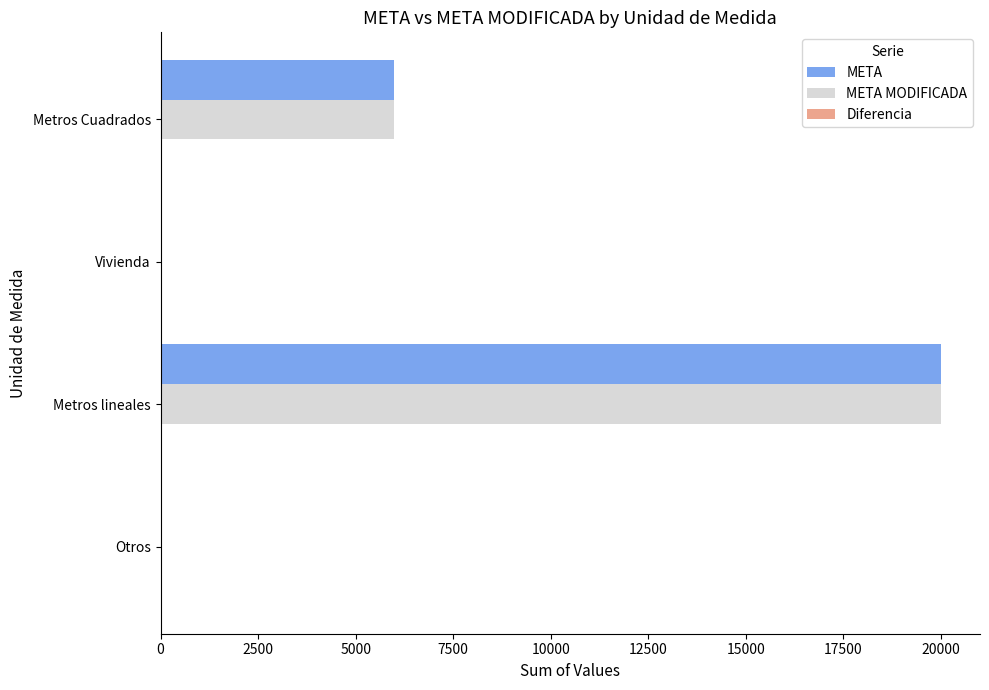

How many distinct data groups are displayed?

3